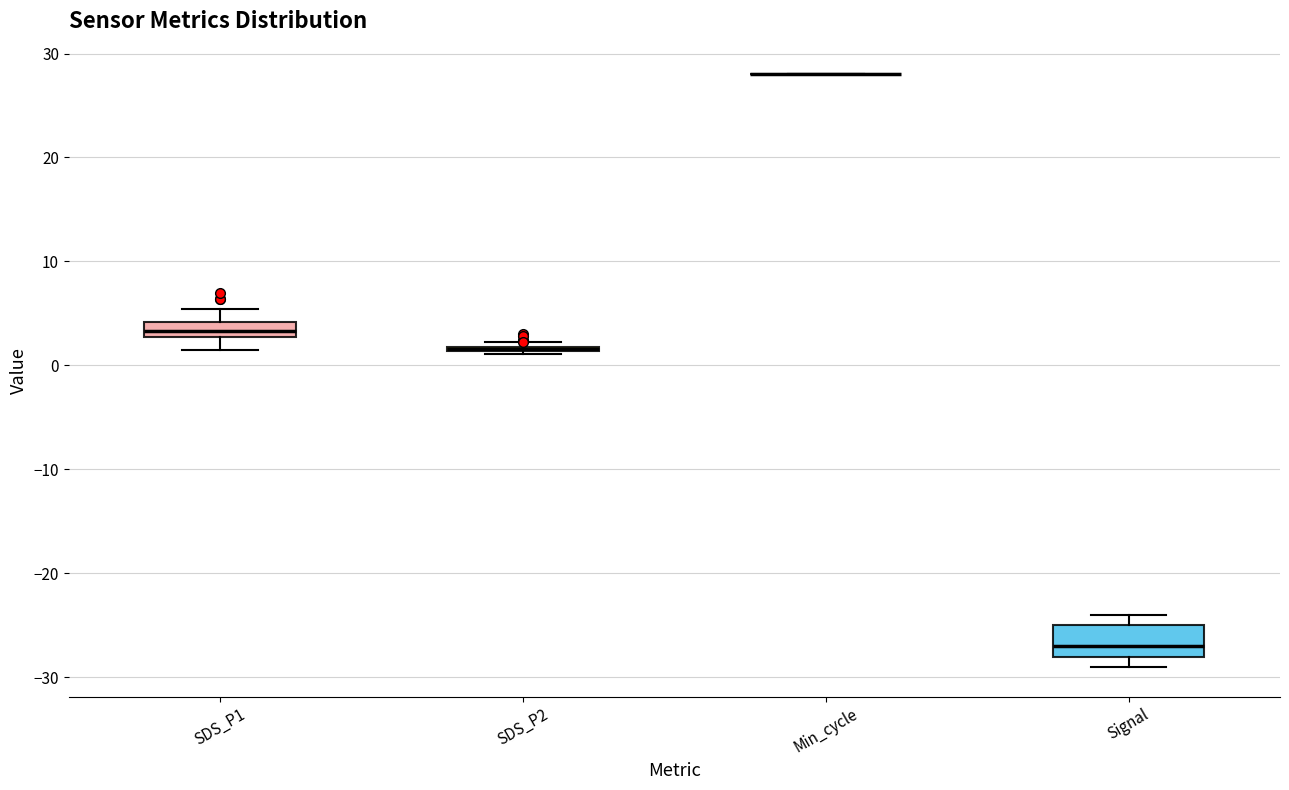

Comparing the boxes themselves (not the whiskers), which one is the tallest?

Signal